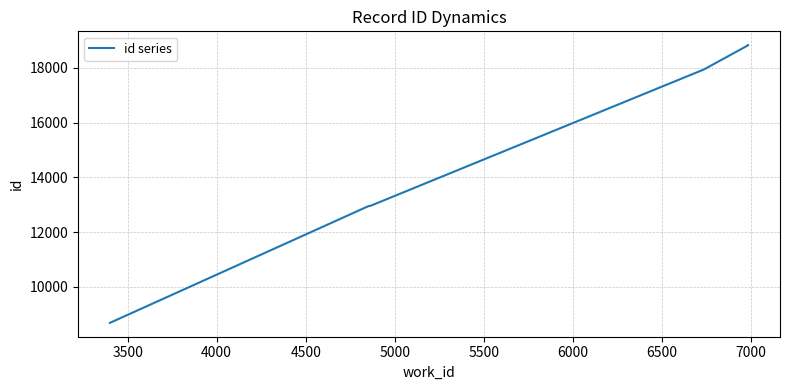

True or false: there are more than 1 points higher than both neighbors.

False